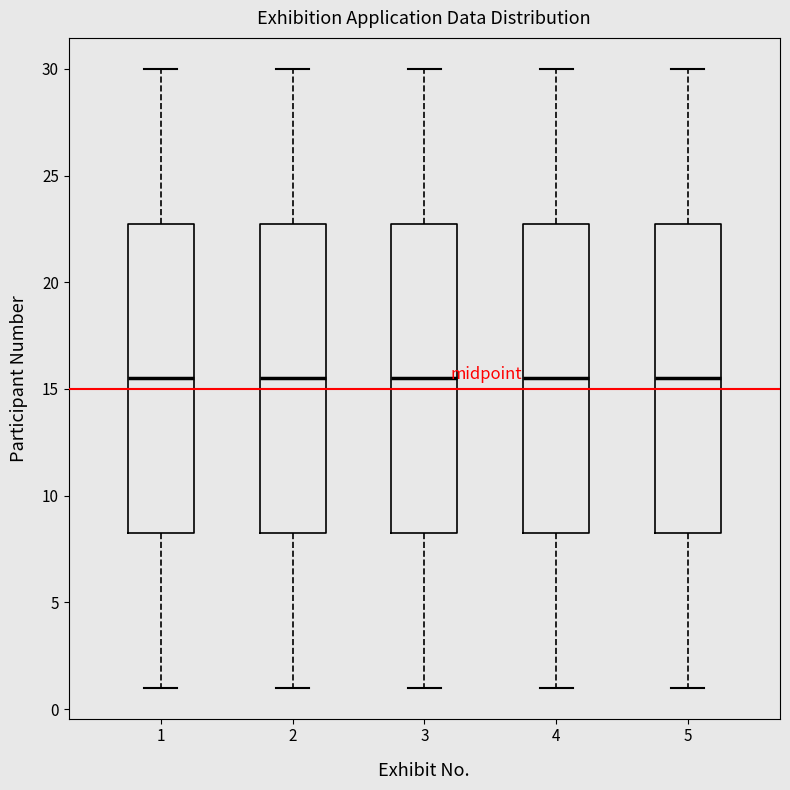

Reading left to right, transcribe this box plot: for each box, give where its median line is, the range the box spans, and where its two whiskers end, as read against the y-axis. The values are not printed on the chart, so give them approximately, as read against the axis.

1: median 15.5, box 8.5 to 23.0, whiskers 1.0 to 30.0
2: median 15.5, box 8.5 to 23.0, whiskers 1.0 to 30.0
3: median 15.5, box 8.5 to 23.0, whiskers 1.0 to 30.0
4: median 15.5, box 8.5 to 23.0, whiskers 1.0 to 30.0
5: median 15.5, box 8.5 to 23.0, whiskers 1.0 to 30.0